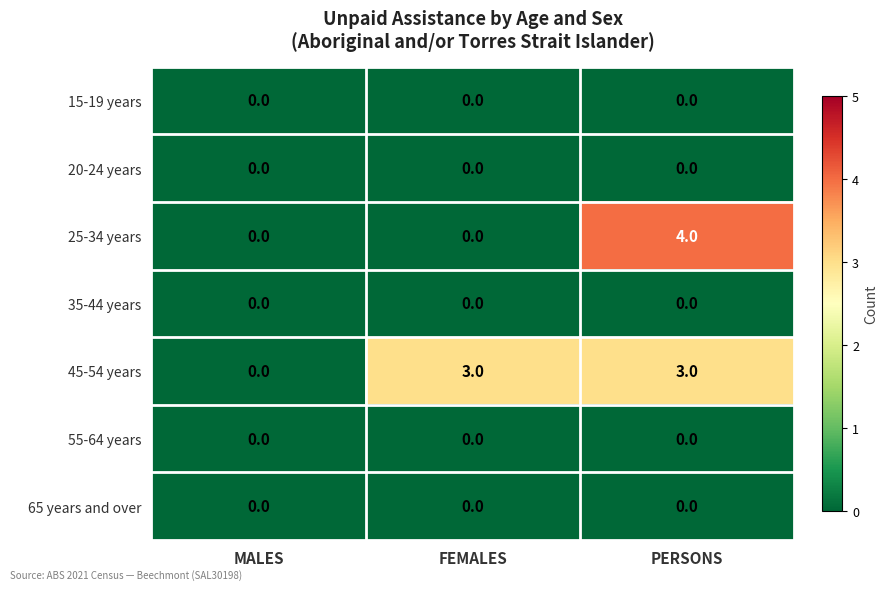

What is the difference between the highest and lowest values at PERSONS?

4